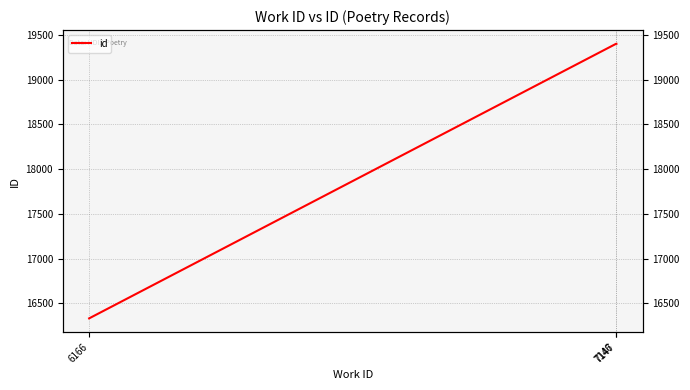

True or false: the data shows 27581 at 7146.

False